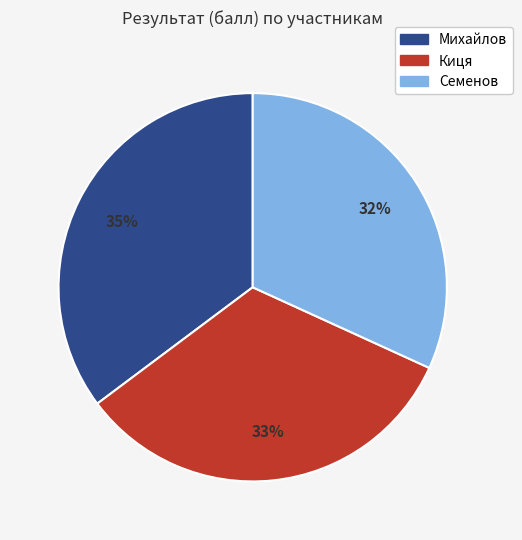

Between Киця and Михайлов, which is larger?

Михайлов